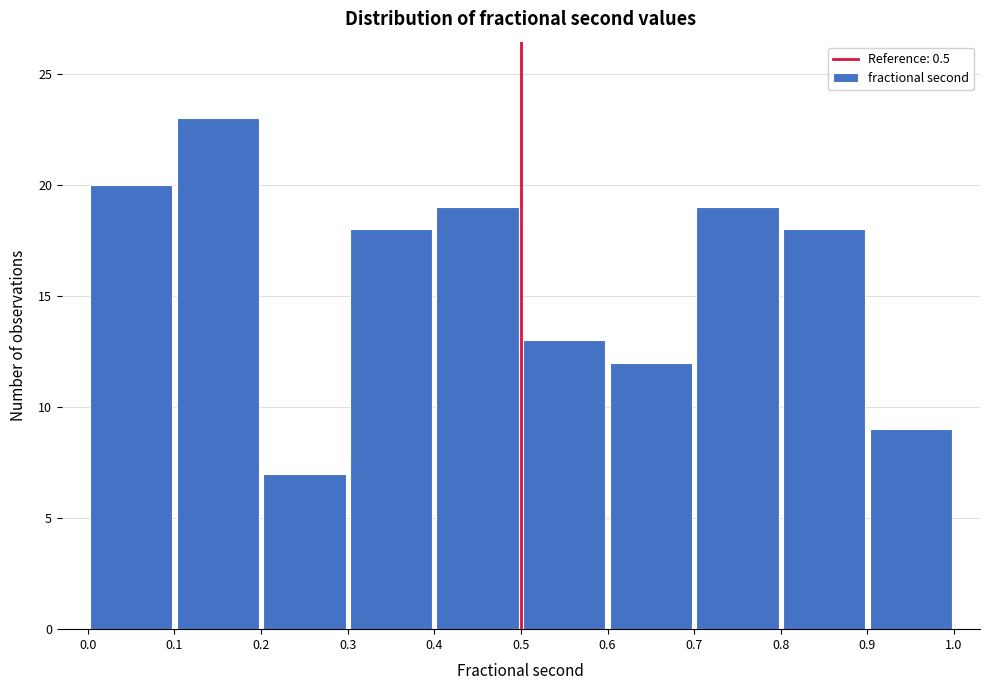

What is the height of the bar covering 0.5 to 0.6 on the x-axis? The values are not printed on the chart, so give them approximately, as read against the axis.

13